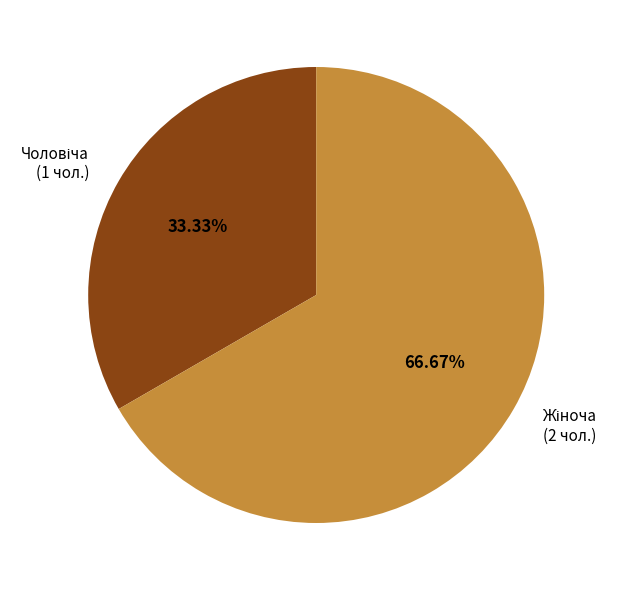

Does any single category account for the majority?

Yes